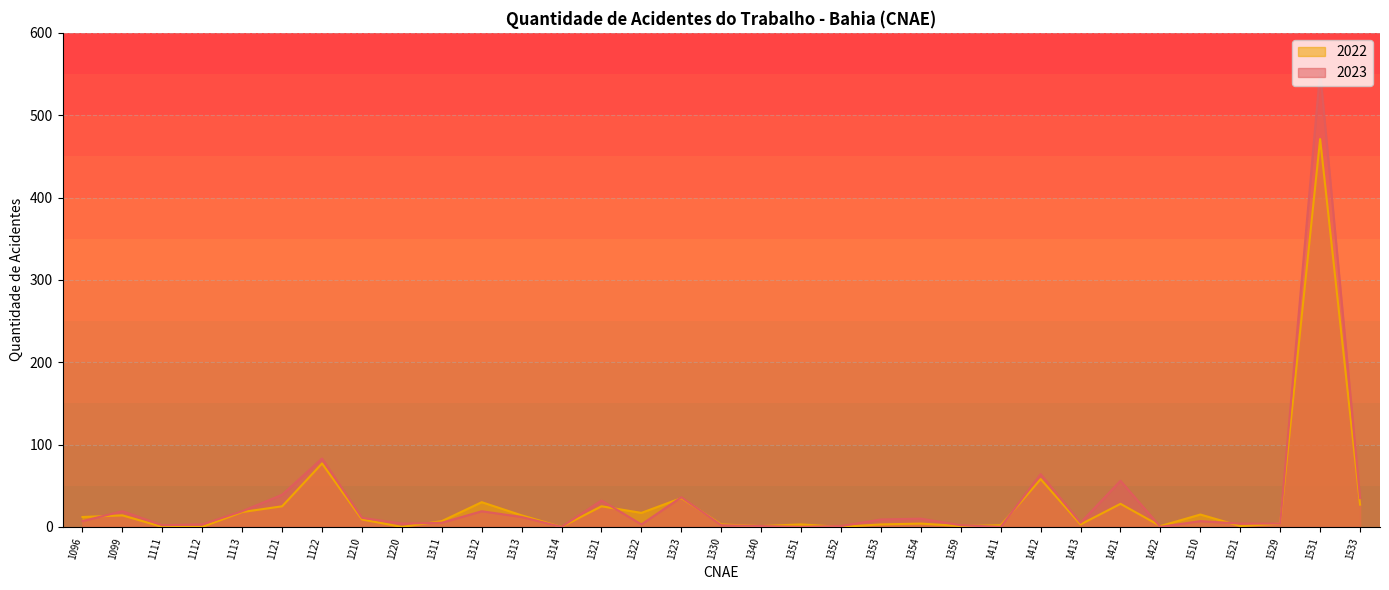

True or false: 2023 has more than 1 points higher than both neighbors.

True